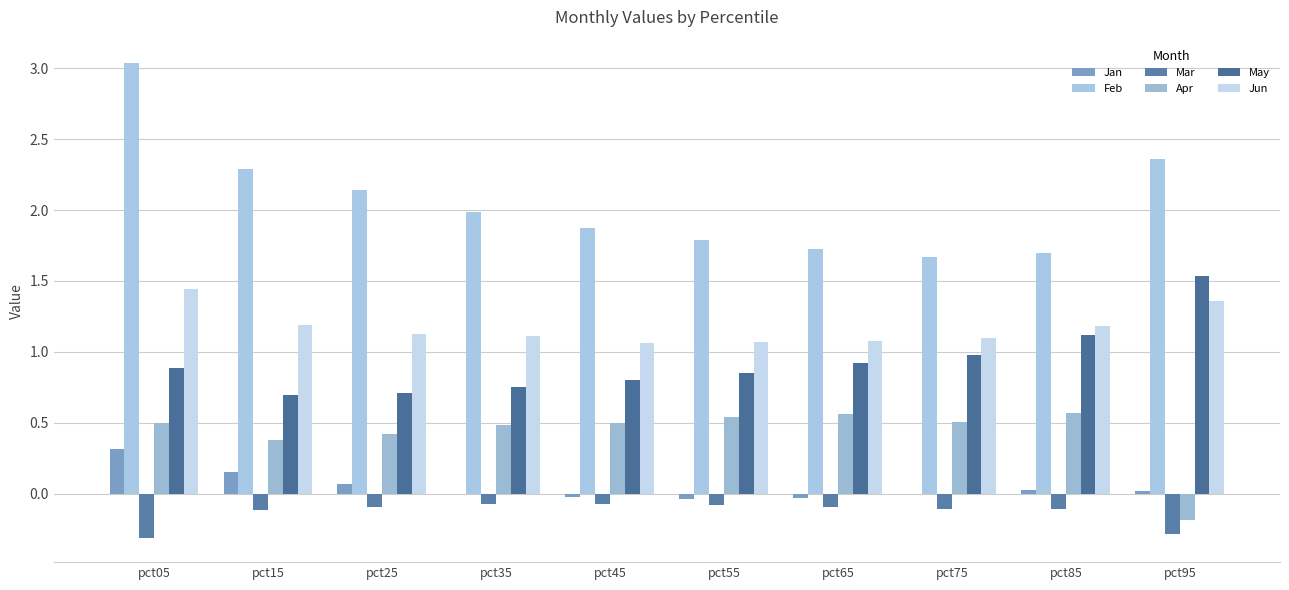

What are all the series names shown in the legend?

Jan, Feb, Mar, Apr, May, Jun